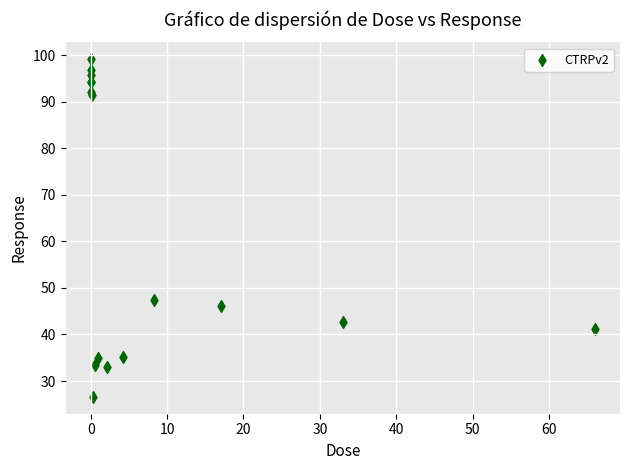

What Y value in the scatter plot is closest to 62?

47.4